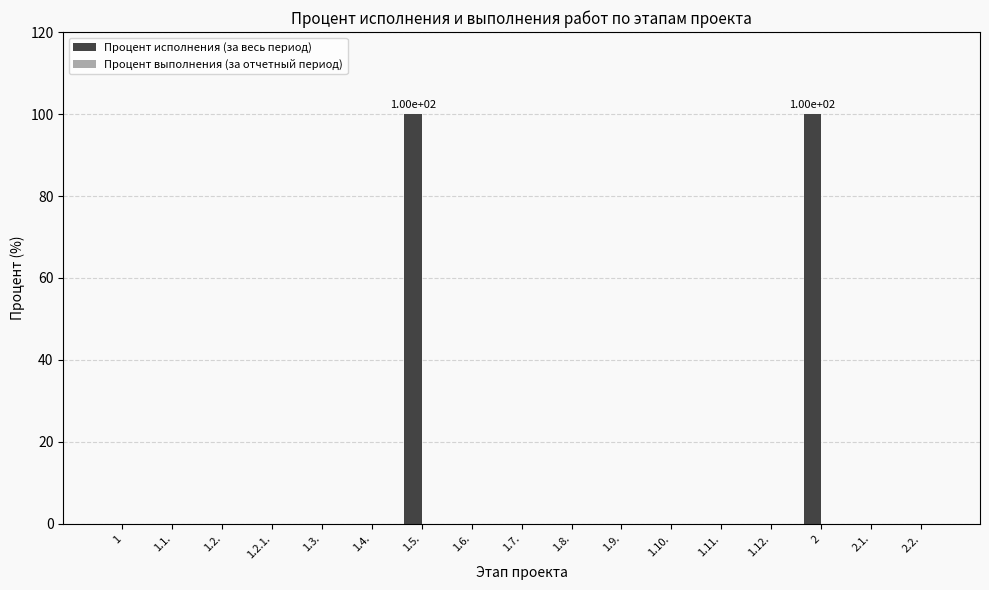

Reading right to left, list all the values displayed in this chart.

2.2.=0	2.1.=0	2=100	1.12.=0	1.11.=0	1.10.=0	1.9.=0	1.8.=0	1.7.=0	1.6.=0	1.5.=100	1.4.=0	1.3.=0	1.2.1.=0	1.2.=0	1.1.=0	1=0